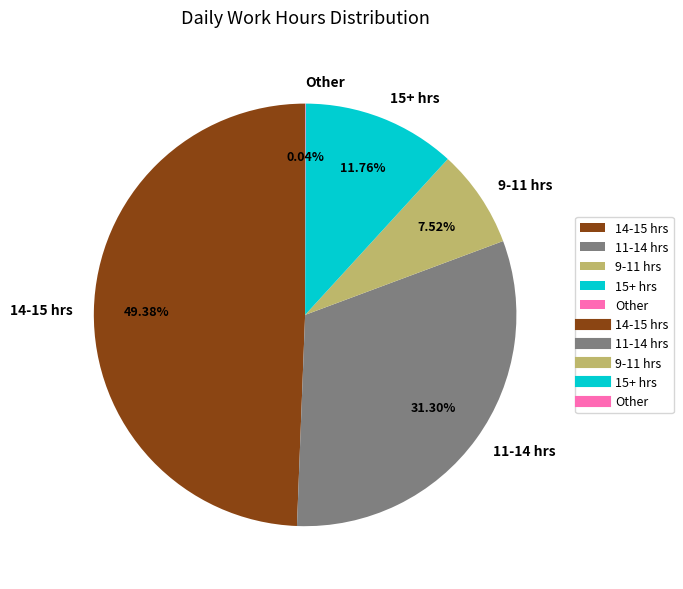

Is there a majority slice in this chart?

No